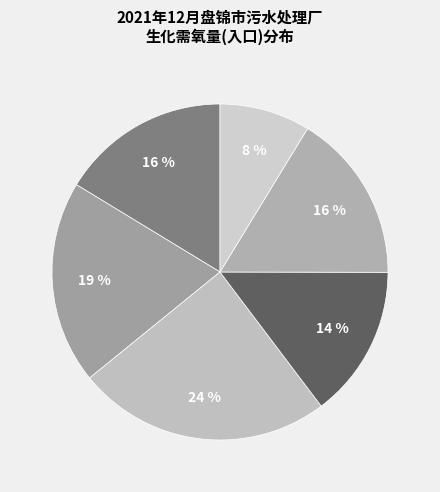

Count the number of slices in the pie.

6